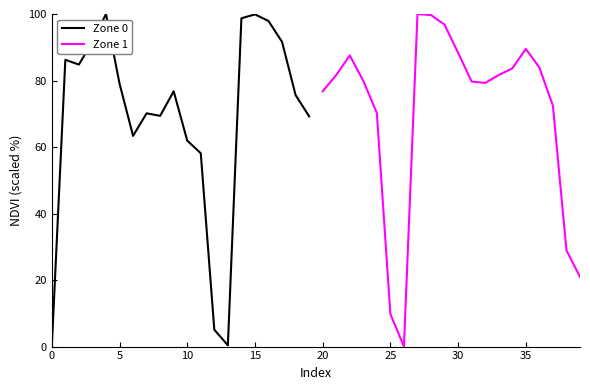

The Zone 0 series shows 0.0 at 0. True or false?

True